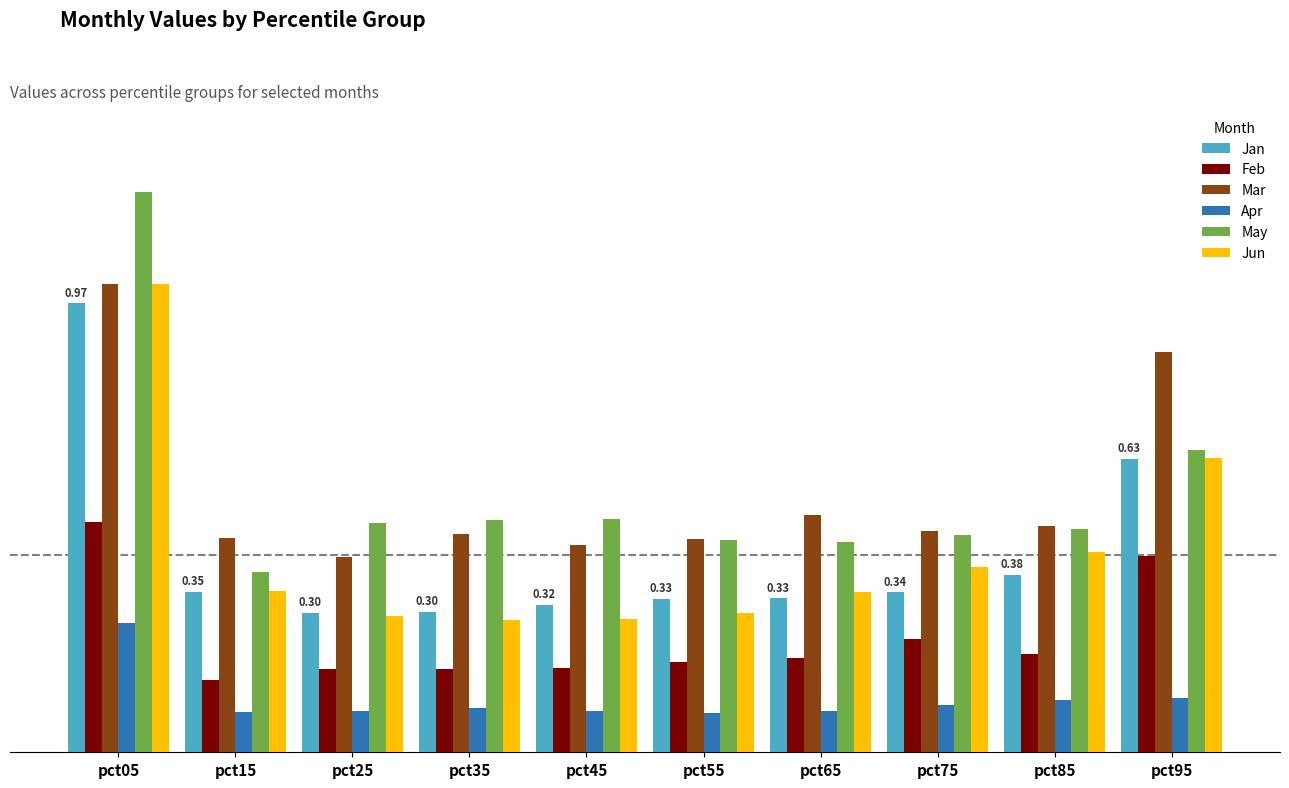

Which series has the largest total across all categories?

Mar